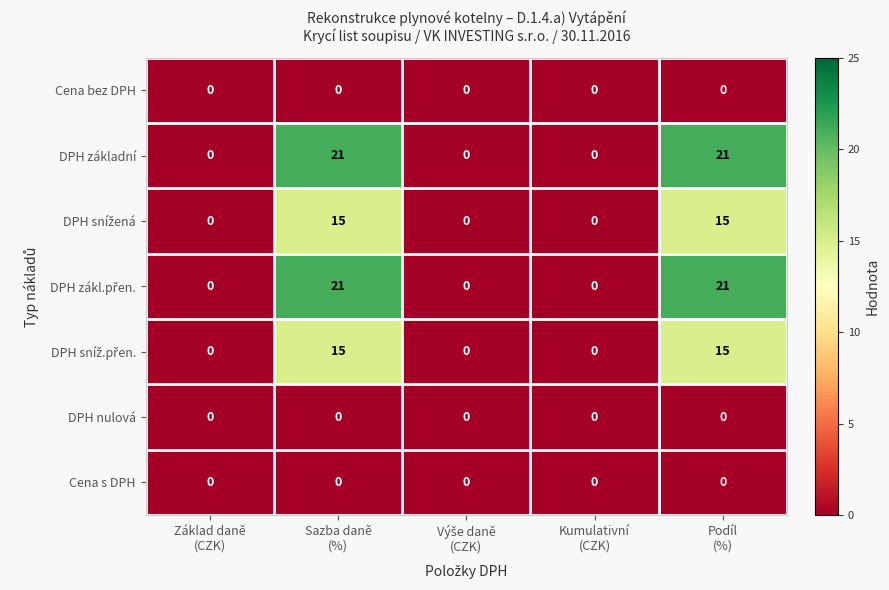

What is the average value of the DPH základní series?

8